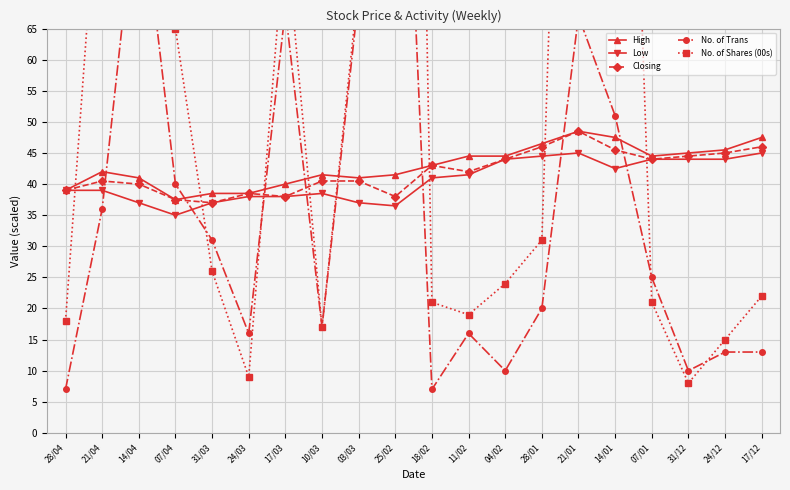

At how many categories does at least one series exceed 52?

8